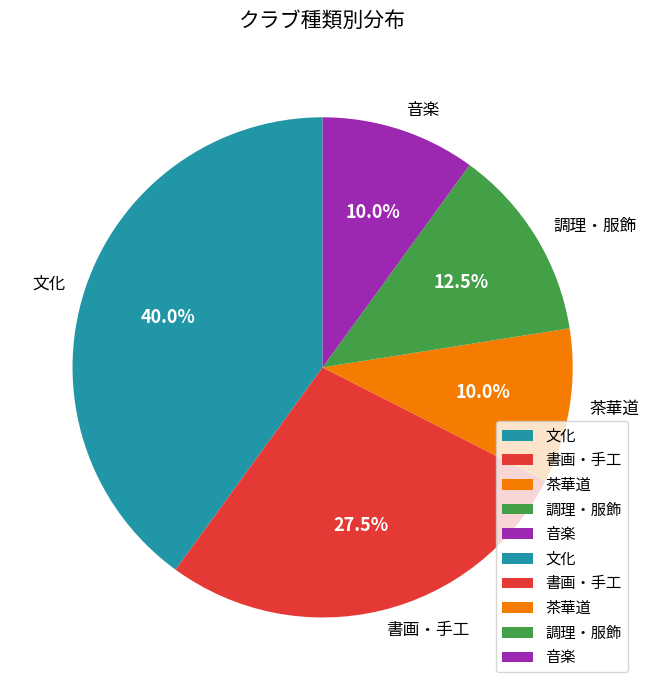

What is the total percentage of 茶華道 and 書画・手工?

37.5%